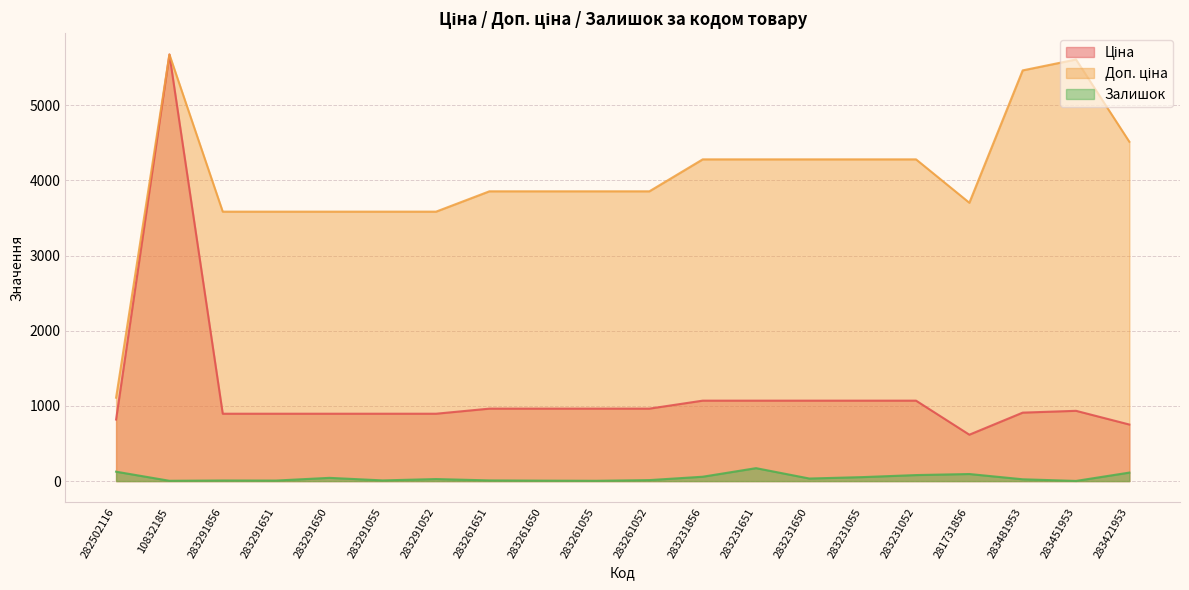

List the series in order of their overall mean, highest first.

Доп. ціна, Ціна, Залишок